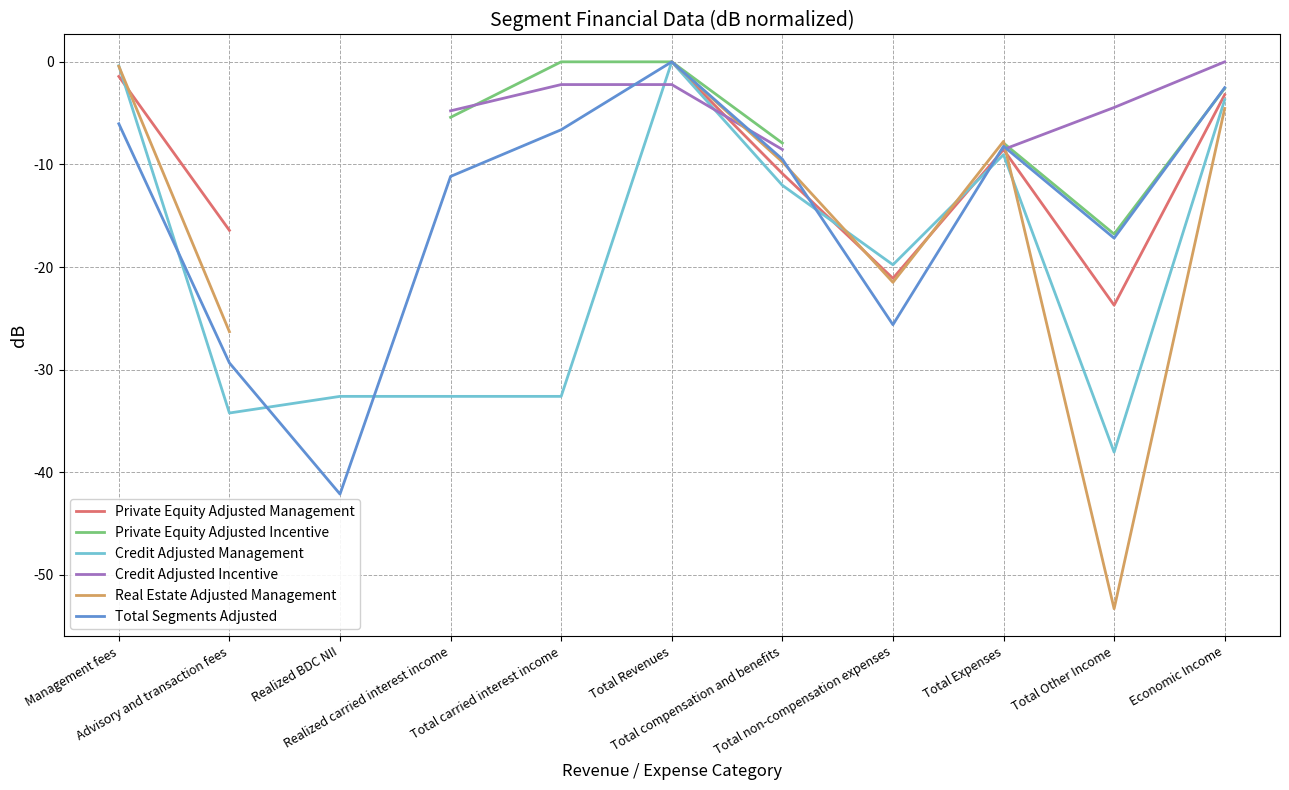

What is the minimum value for Total Segments Adjusted?

-42.1